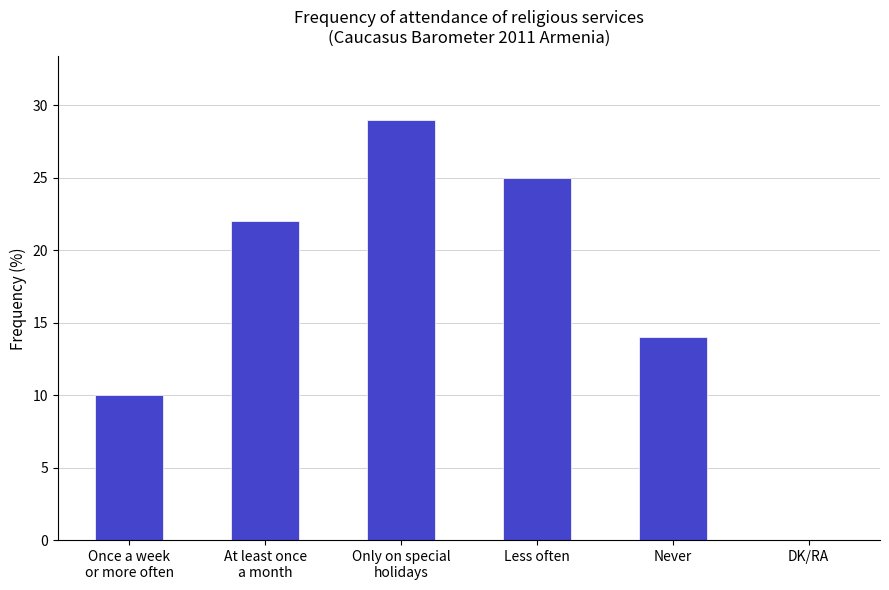

What is the sum of all values?

100